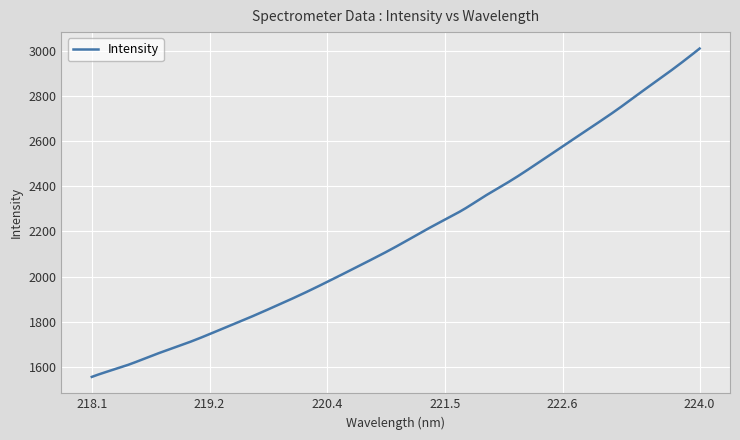

Count the number of categories in the chart.

500